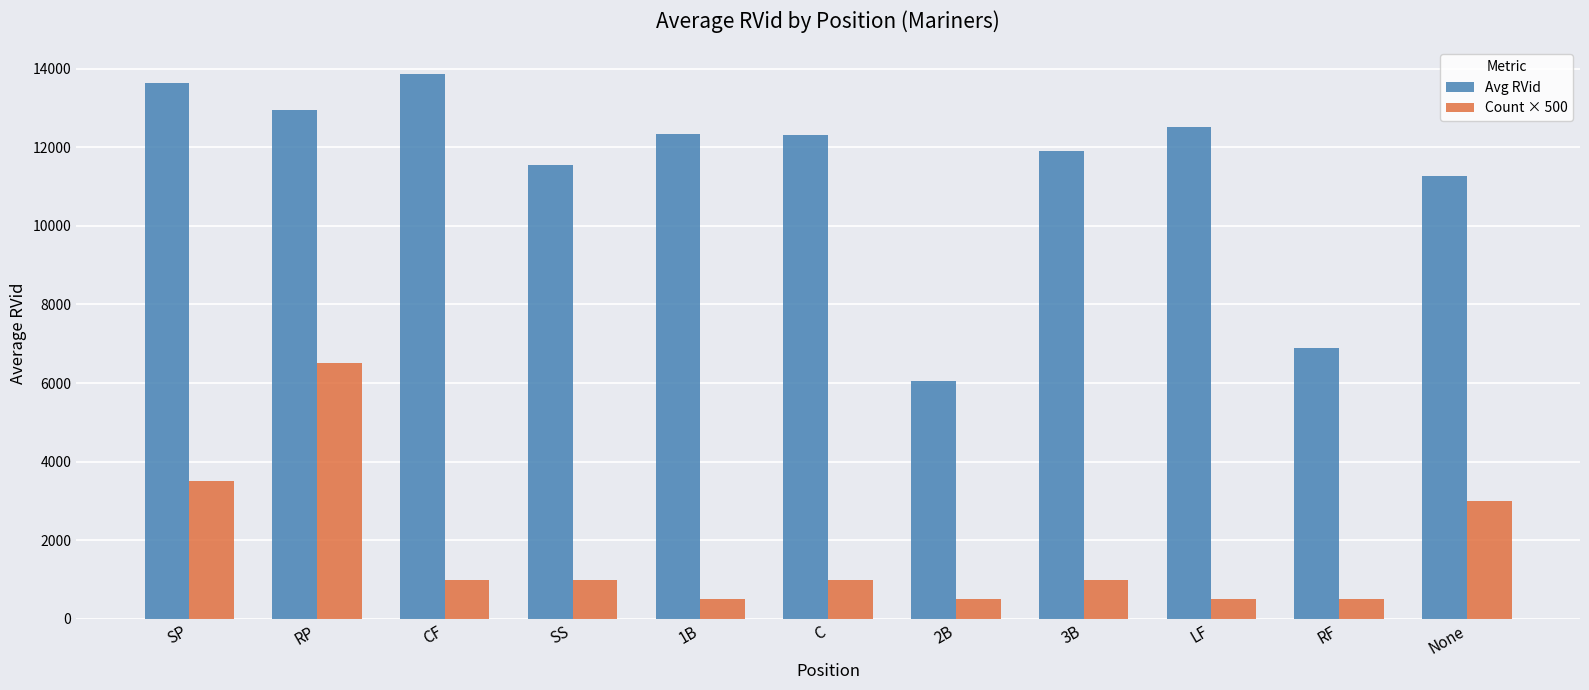

What is the difference between the second highest and second lowest values in the Count × 500 series?

3000.0